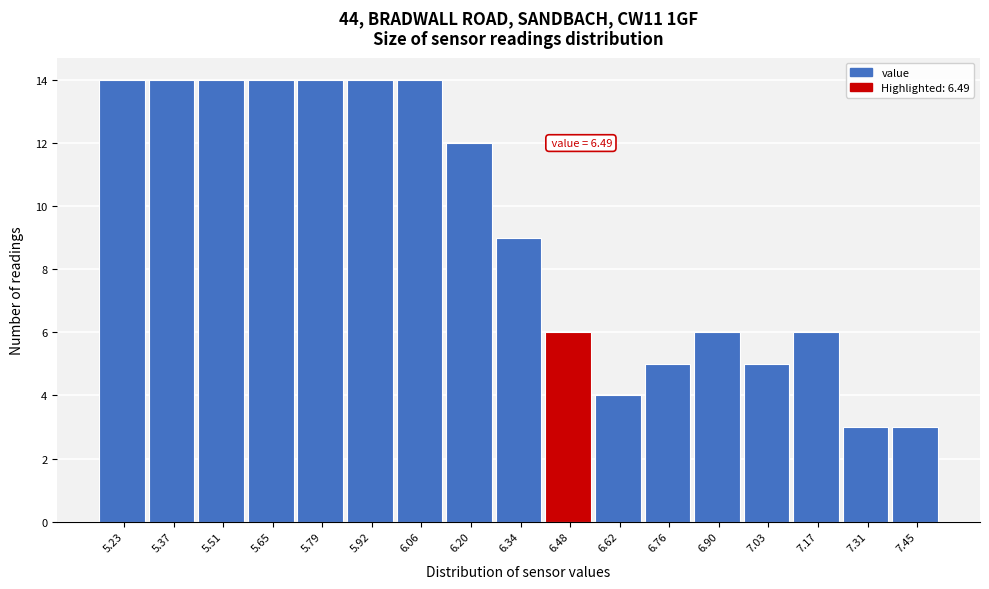

Reading right to left, list all the values displayed in this chart.

3	3	6	5	6	5	4	6	9	12	14	14	14	14	14	14	14